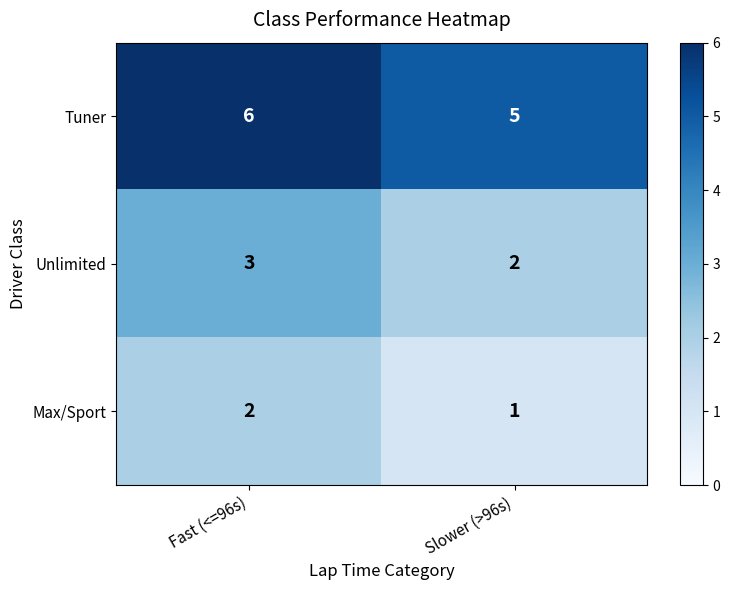

Reading right to left, list all the values displayed in this chart.

Tuner: 5	6
Unlimited: 2	3
Max/Sport: 1	2